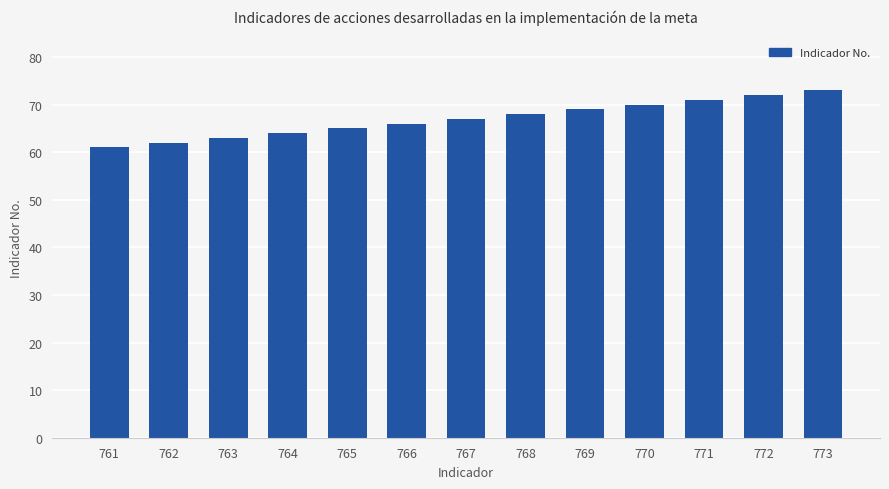

Between 762 and 769, which is larger?

769